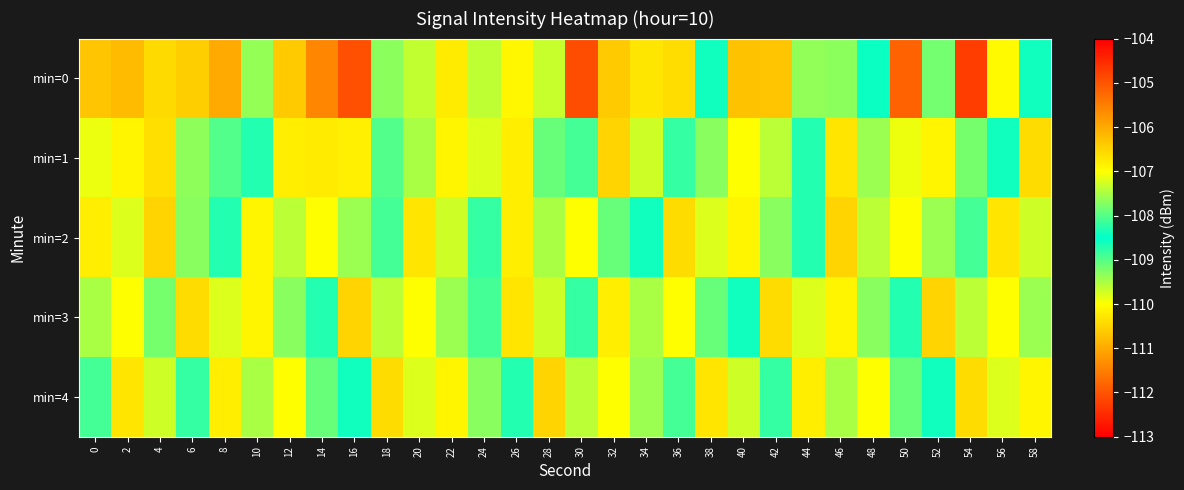

At 10, list the series in order from largest to smallest.

min=1, min=0, min=4, min=2, min=3